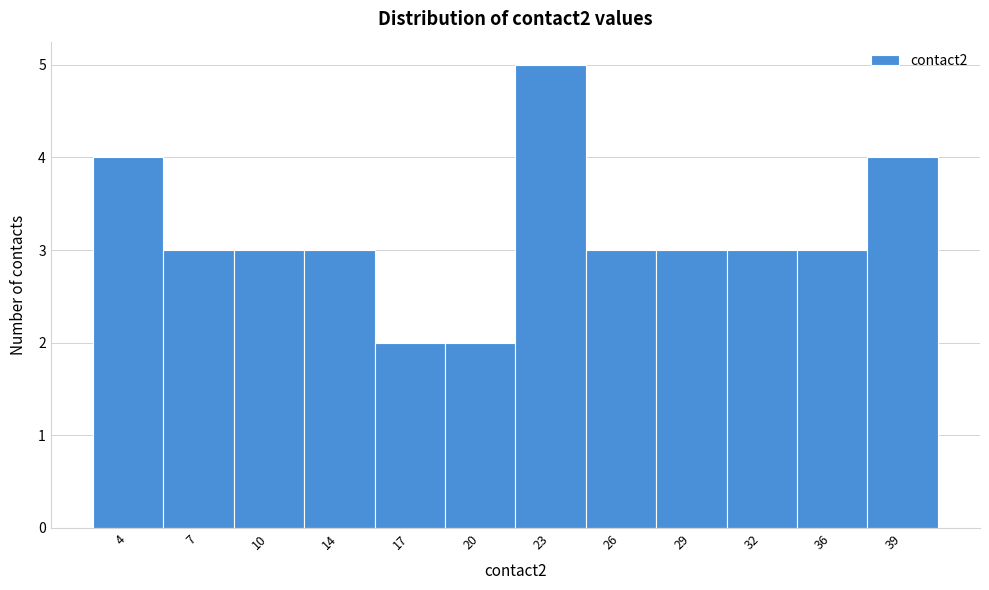

Reading right to left, list all the values displayed in this chart.

4	3	3	3	3	5	2	2	3	3	3	4